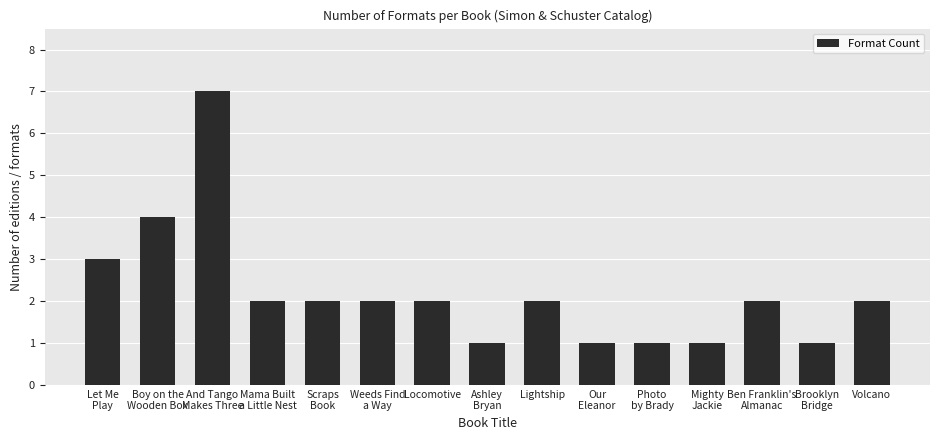

What is the sum of all values?

33